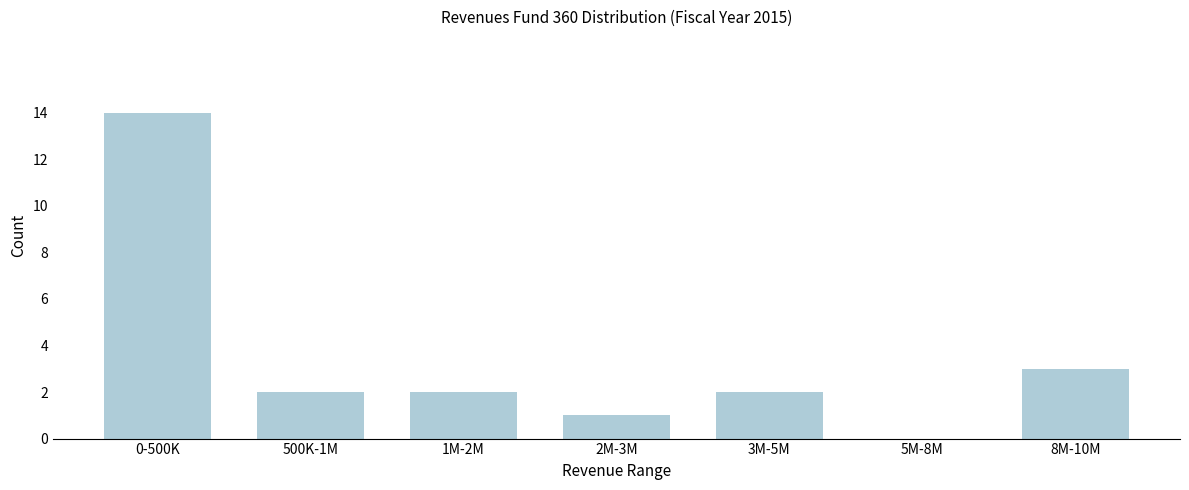

Reading left to right, extract all data points from this chart.

0-500K=14	500K-1M=2	1M-2M=2	2M-3M=1	3M-5M=2	5M-8M=0	8M-10M=3